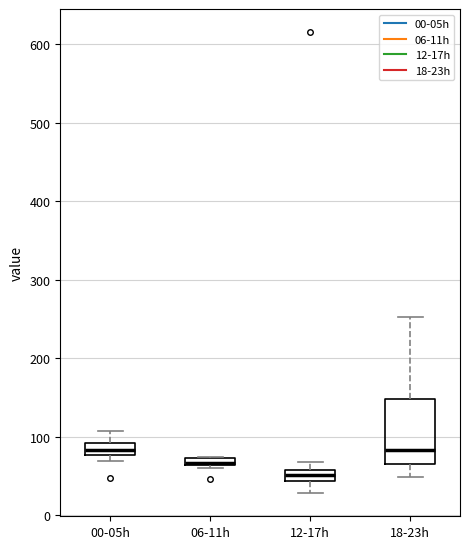

Where is the upper edge of the box for 00-05h on the y-axis? The values are not printed on the chart, so give them approximately, as read against the axis.

90